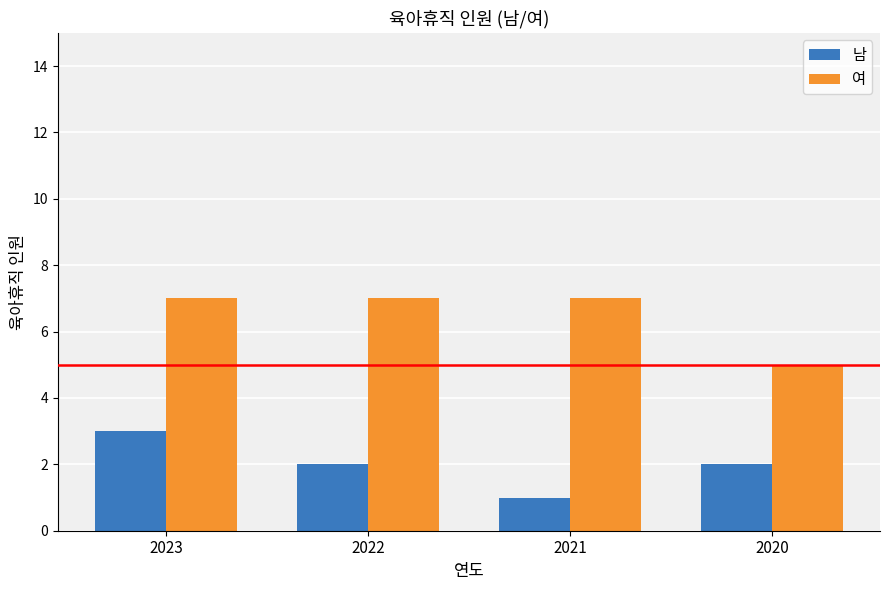

Which series has the largest total across all categories?

여